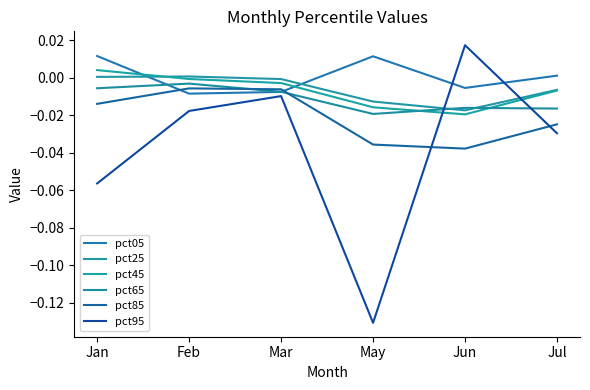

Does the chart have visible grid lines?

No